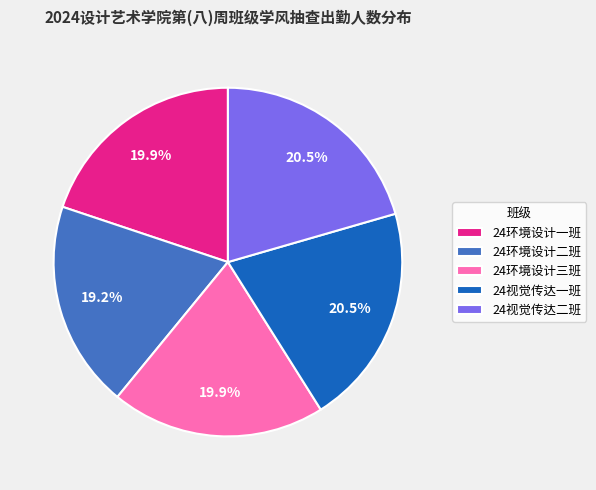

To the nearest percent, what is the combined percentage of 24视觉传达一班 and 24环境设计二班?

40%